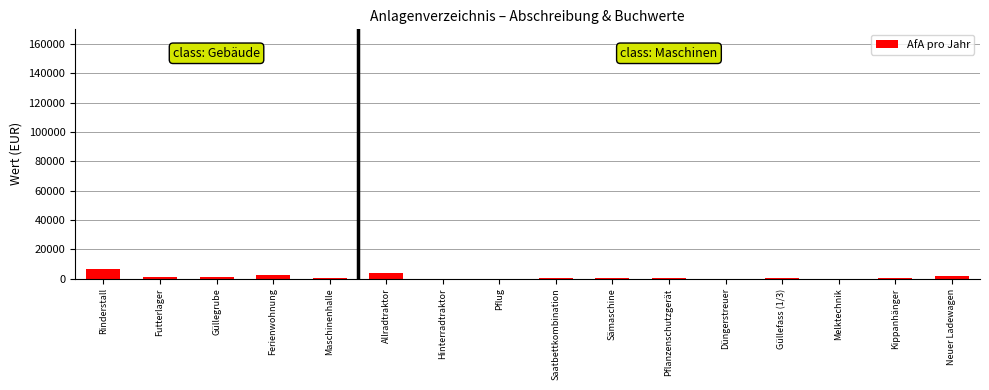

What is the maximum value shown in the chart?

6200.0